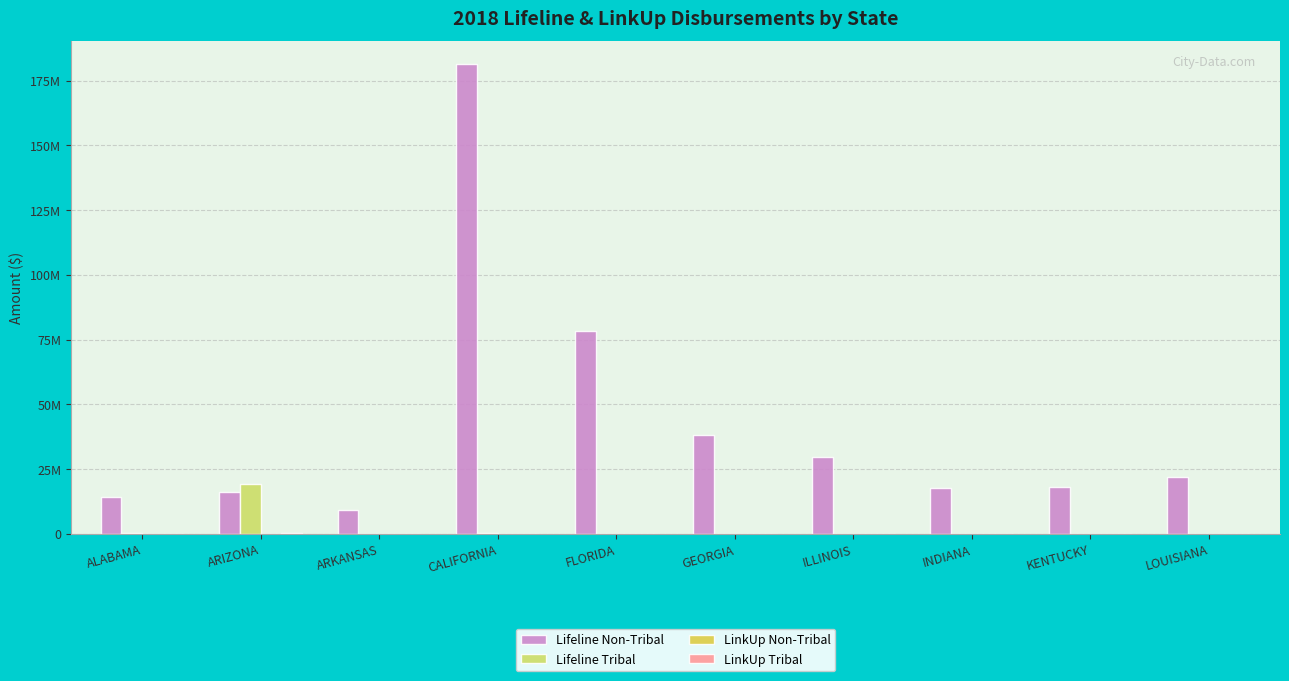

Which series has the largest total across all categories?

Lifeline Non-Tribal